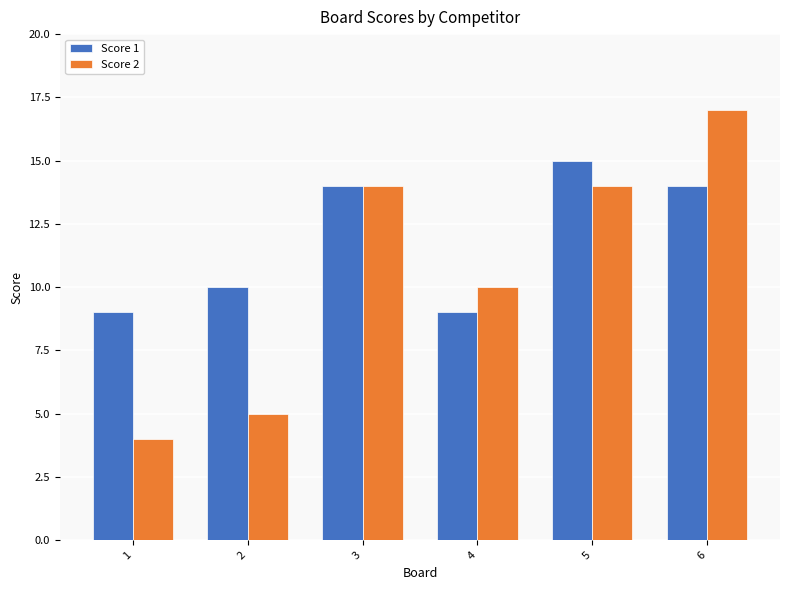

What is the total value across all series at 1?

13